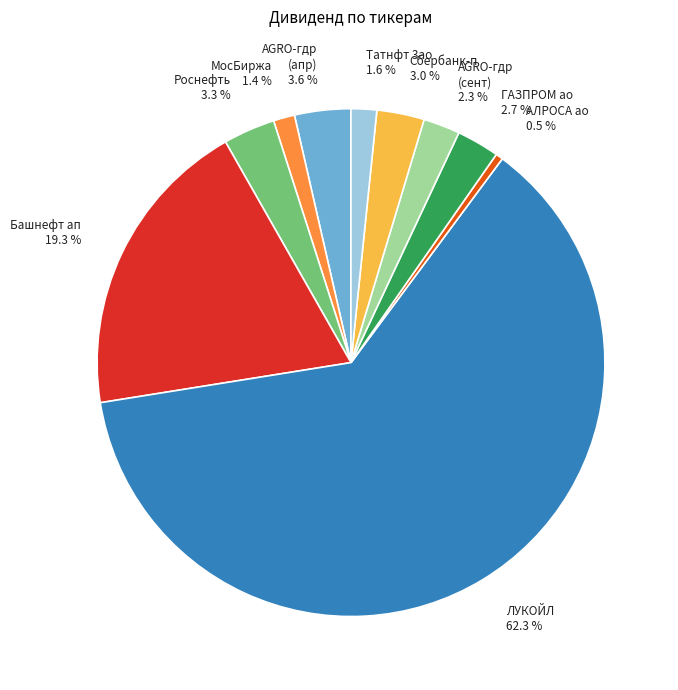

How much of the chart is everything except Роснефть 3.3 %?

96.7%